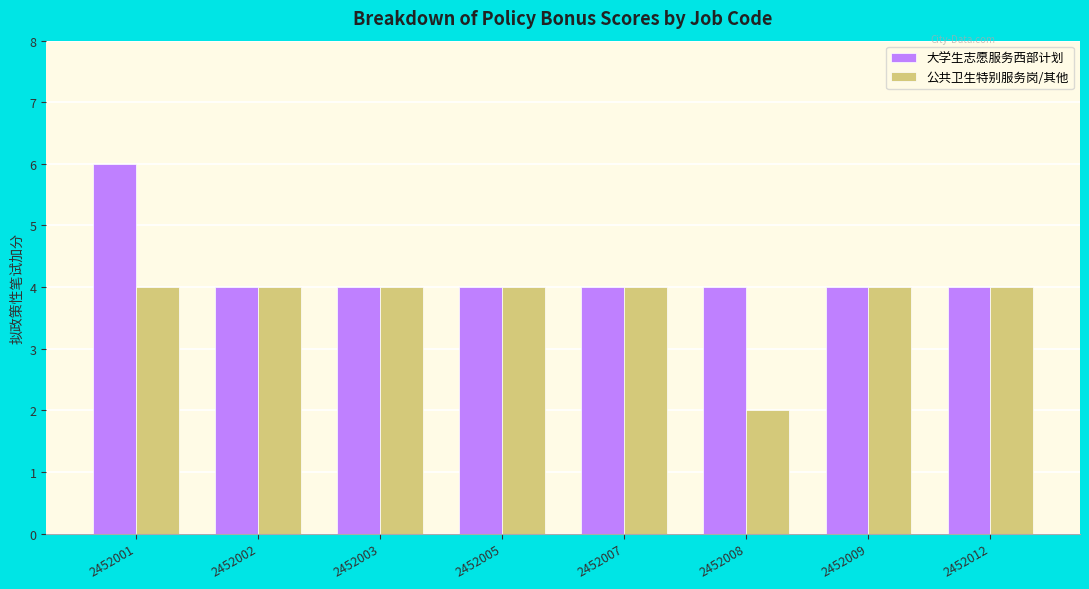

Rank the series by their average value, from highest to lowest.

大学生志愿服务西部计划, 公共卫生特别服务岗/其他